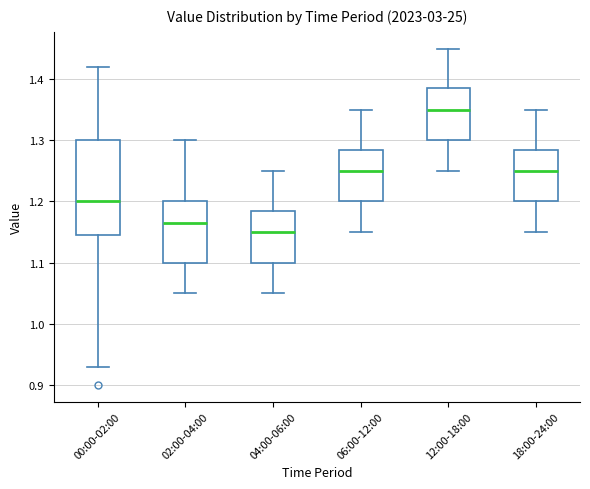

Where does the upper whisker of the box for 04:00-06:00 end on the y-axis? The values are not printed on the chart, so give them approximately, as read against the axis.

1.25